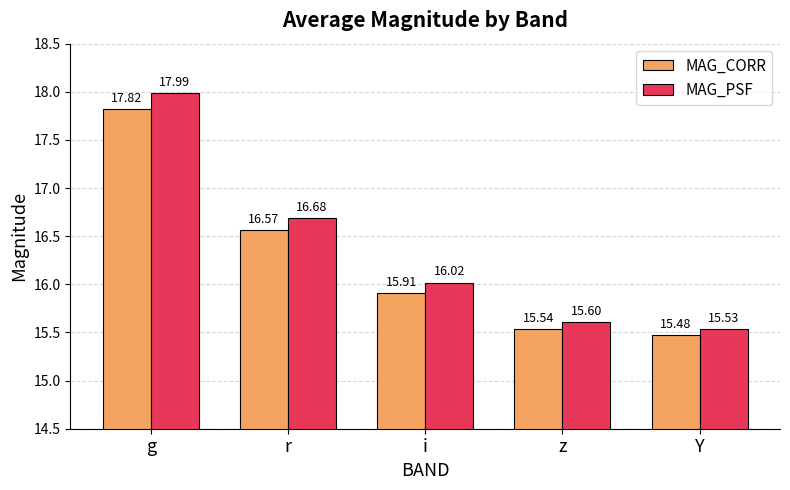

What are all the series names shown in the legend?

MAG_CORR, MAG_PSF